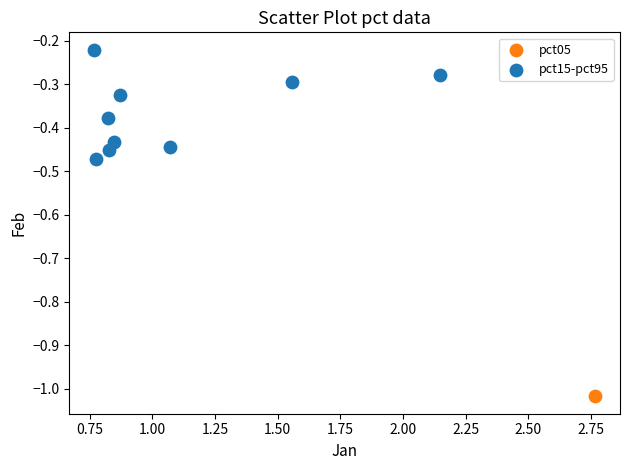

What are all the series names shown in the legend?

pct05, pct15-pct95